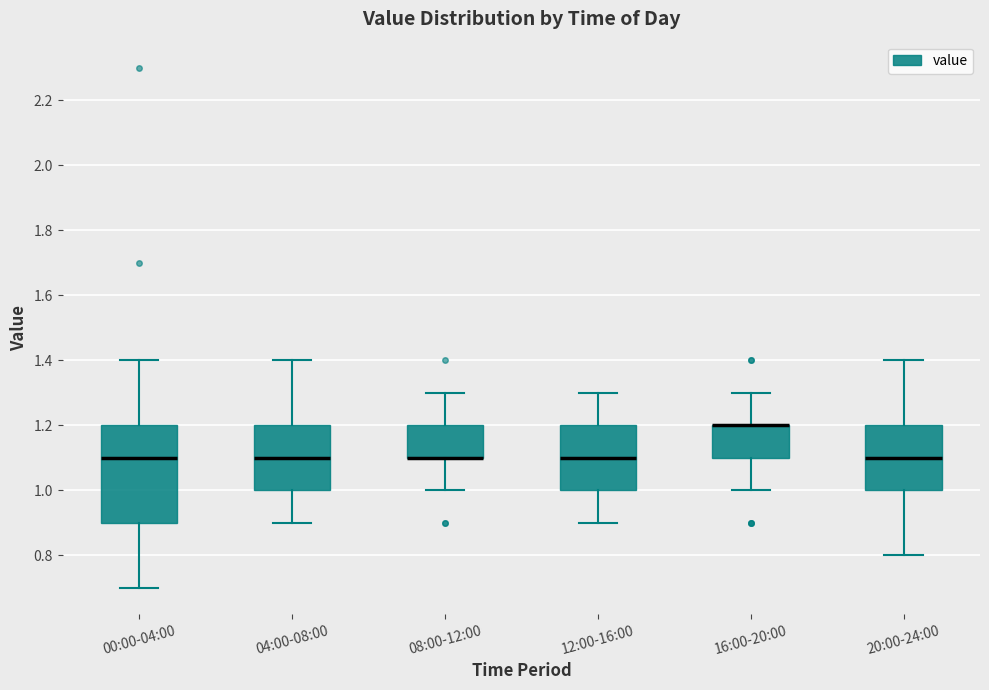

Where is the lower edge of the box for 12:00-16:00 on the y-axis? The values are not printed on the chart, so give them approximately, as read against the axis.

1.0